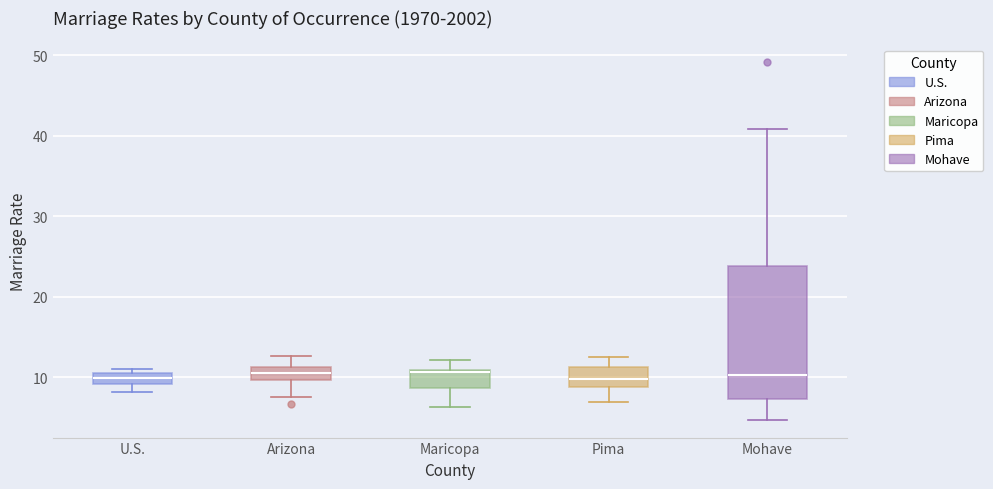

Where does the upper whisker of the box for Mohave end on the y-axis? The values are not printed on the chart, so give them approximately, as read against the axis.

41